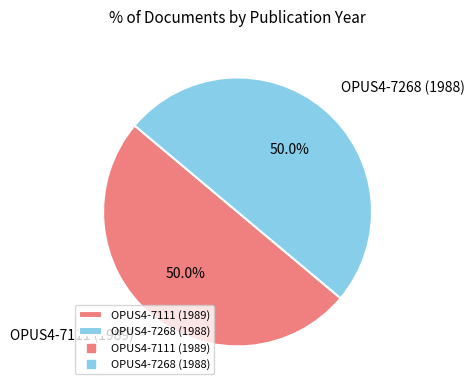

Is the sum of OPUS4-7268 (1988) and OPUS4-7111 (1989) greater than half?

Yes